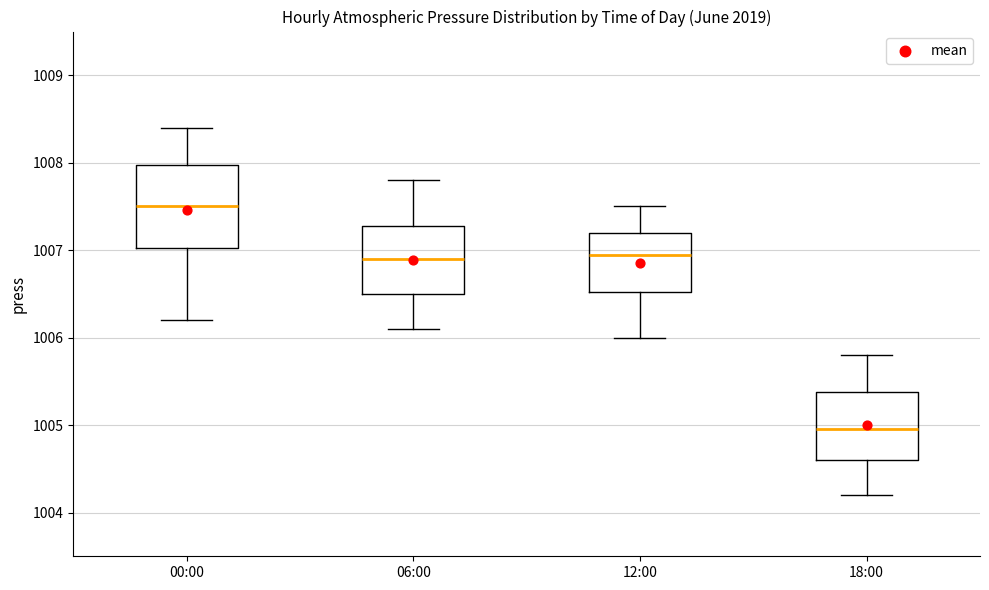

Reading left to right, read every box against the y-axis: the position of its median line, the range the box covers, and the ends of its whiskers. The values are not printed on the chart, so give them approximately, as read against the axis.

00:00: median 1007.5, box 1007.0 to 1008.0, whiskers 1006.2 to 1008.4
06:00: median 1006.9, box 1006.5 to 1007.3, whiskers 1006.1 to 1007.8
12:00: median 1007.0, box 1006.5 to 1007.2, whiskers 1006.0 to 1007.5
18:00: median 1005.0, box 1004.6 to 1005.4, whiskers 1004.2 to 1005.8